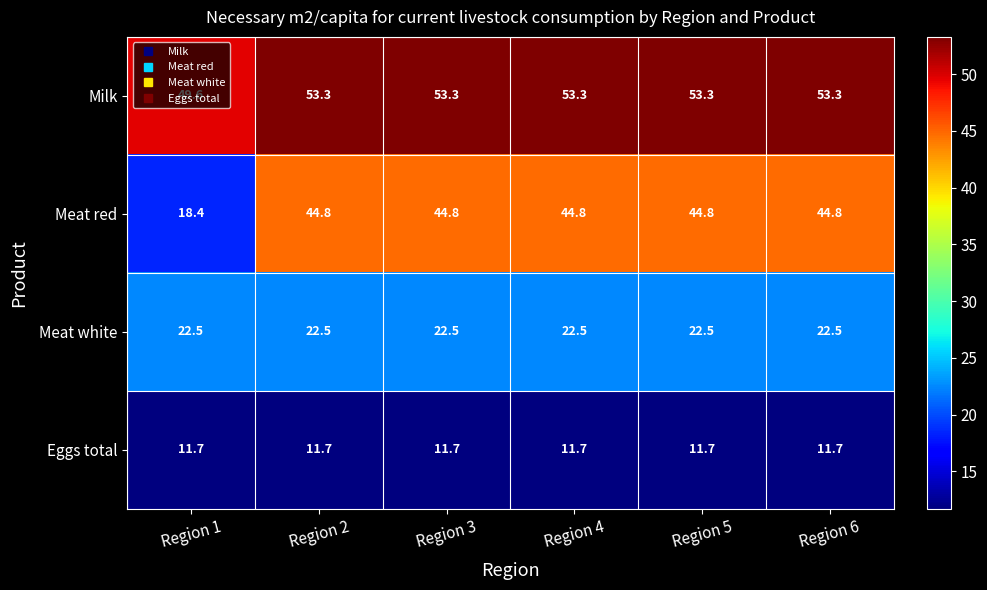

True or false: Eggs total has a value of 4.5 at Region 6.

False